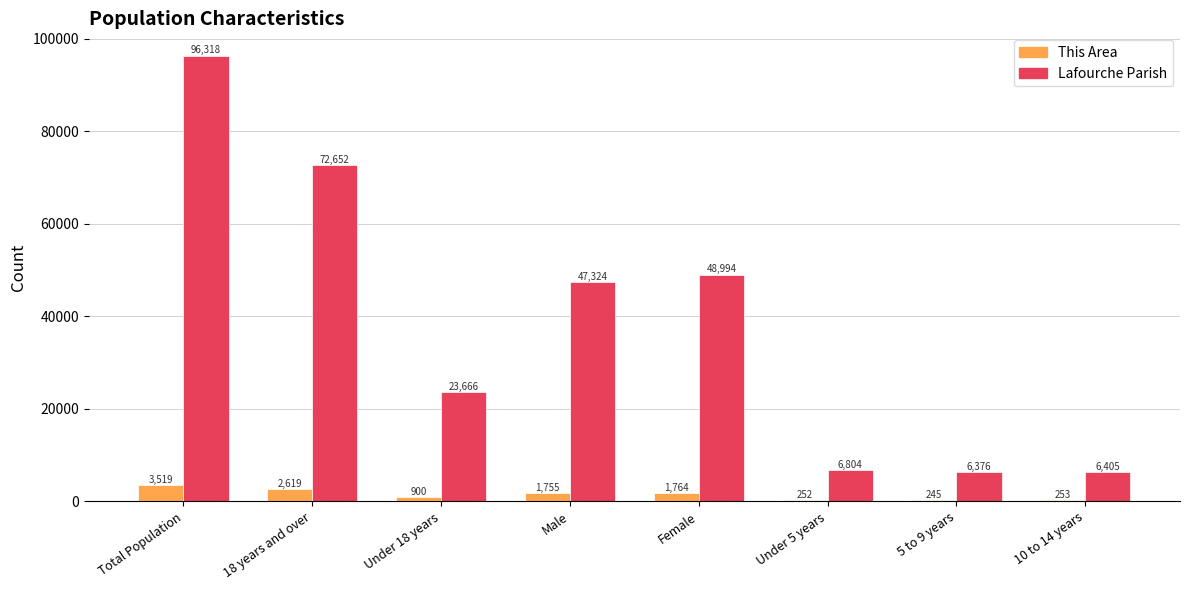

The Lafourche Parish series shows 9724 at 5 to 9 years. True or false?

False